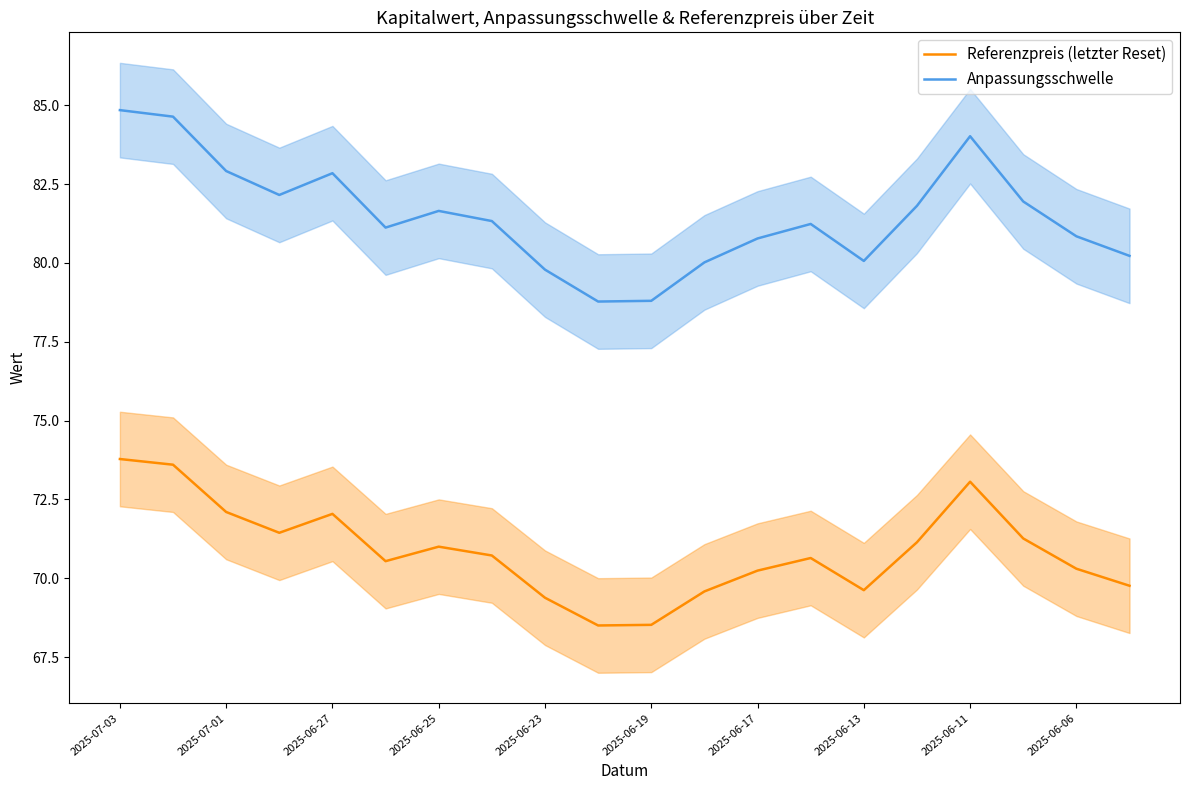

In Referenzpreis (letzter Reset), how many points are lower than both neighbors (excluding endpoints)?

4